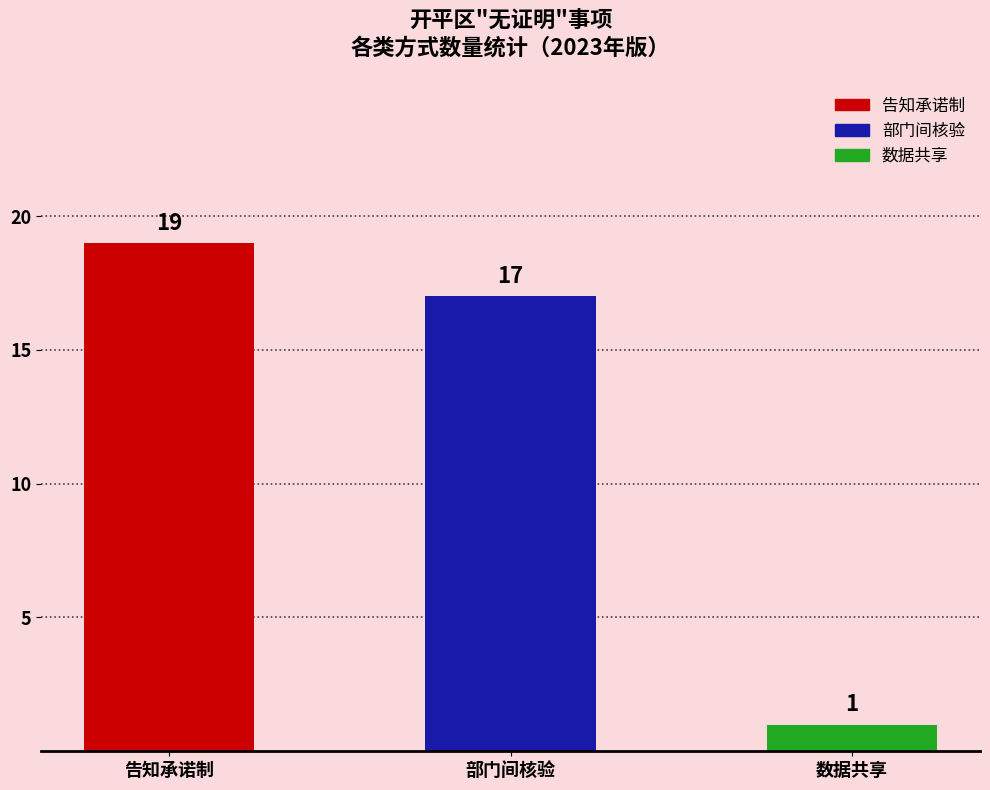

What are all the series names shown in the legend?

告知承诺制, 部门间核验, 数据共享